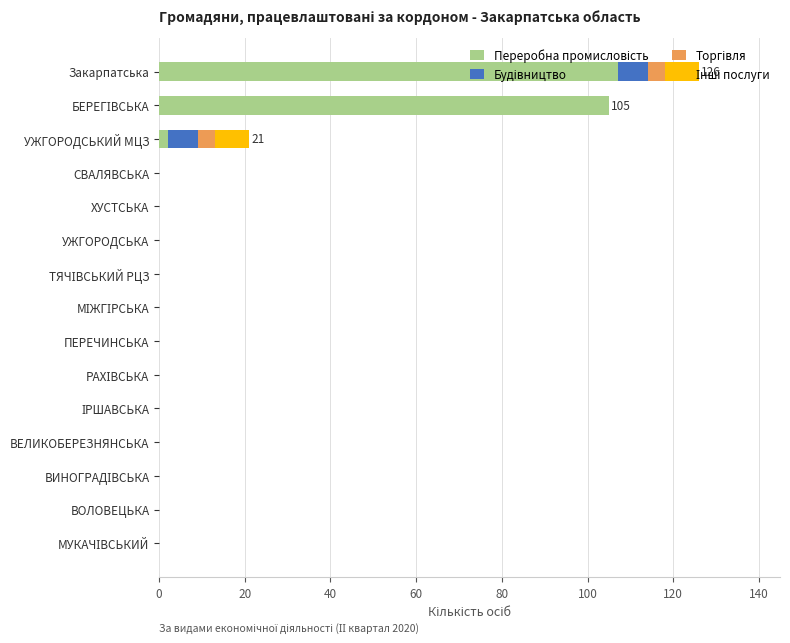

Count the number of data series in this chart.

4